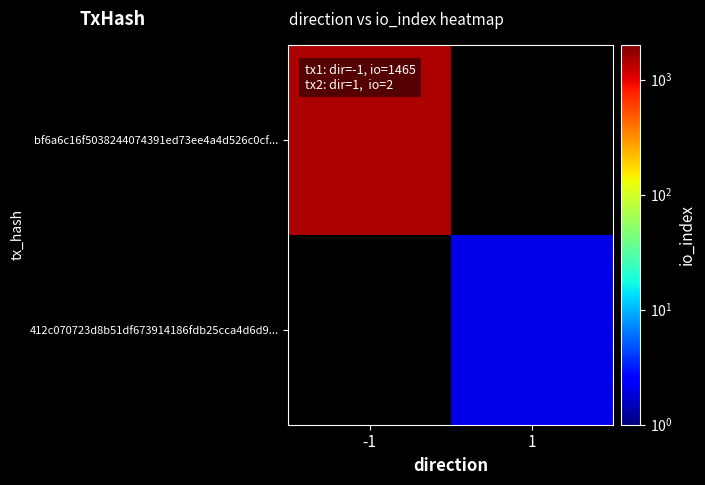

At -1, list the series in order from largest to smallest.

bf6a6c16f5038244074391ed73ee4a4d526c0cf..., 412c070723d8b51df673914186fdb25cca4d6d9...